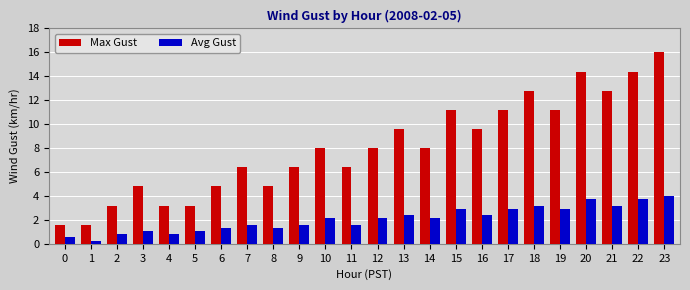

True or false: Avg Gust has a value of 0.5 at 0.

True